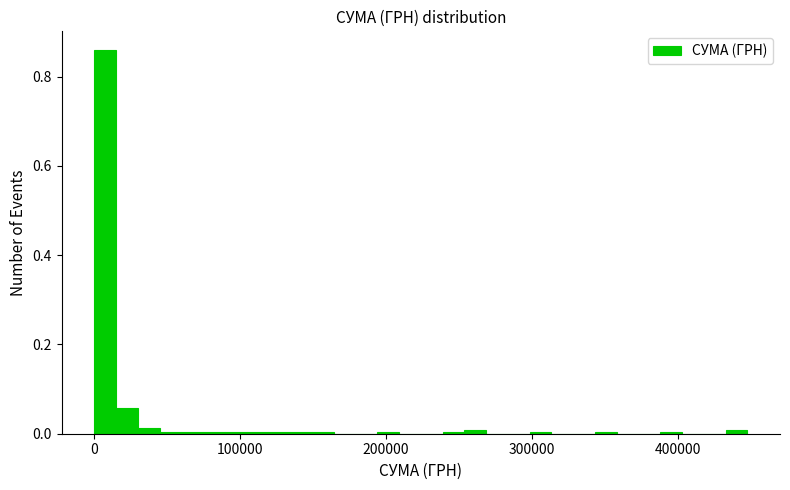

Read against the x-axis, roughly where is the centre of the tallest bar?

10000